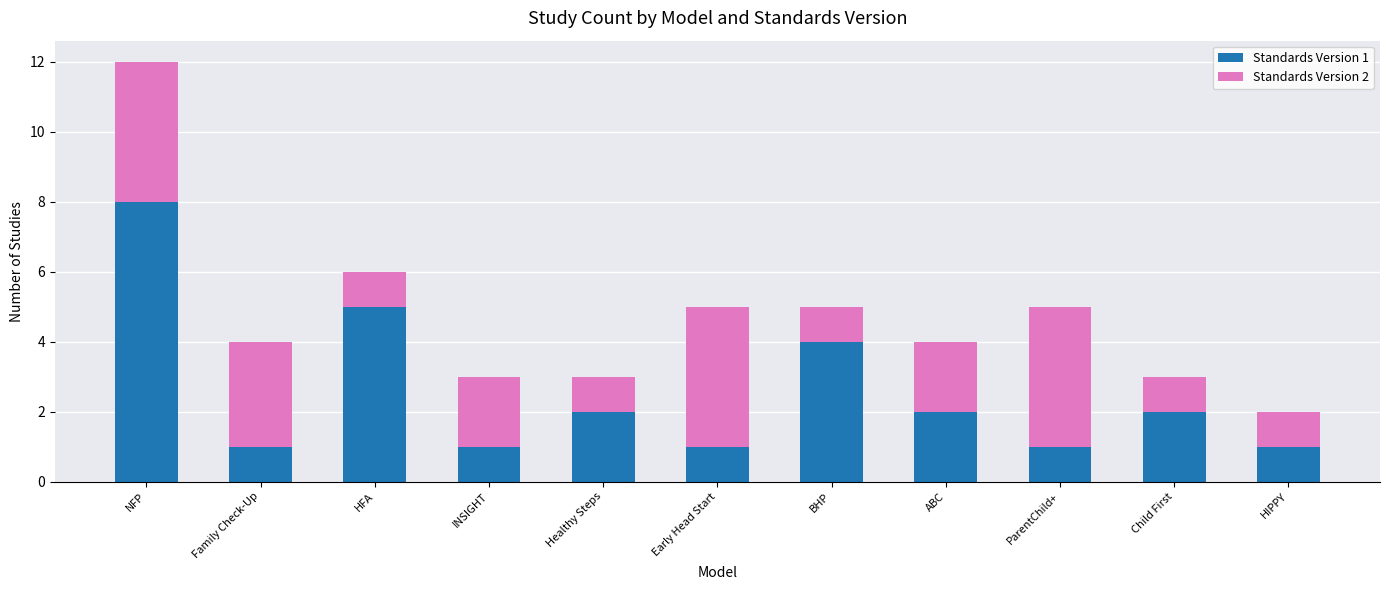

The value of Standards Version 1 at BHP is 1. True or false?

False